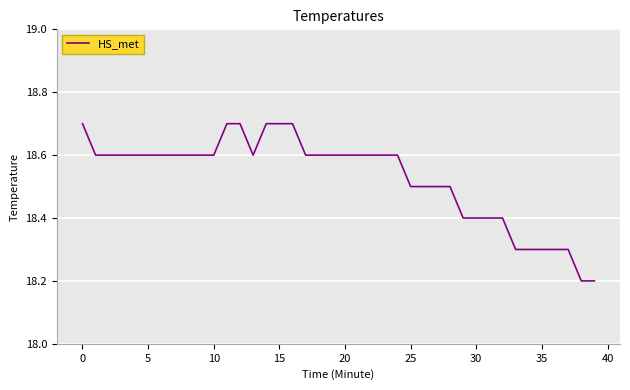

What is the minimum value shown in the chart?

18.2